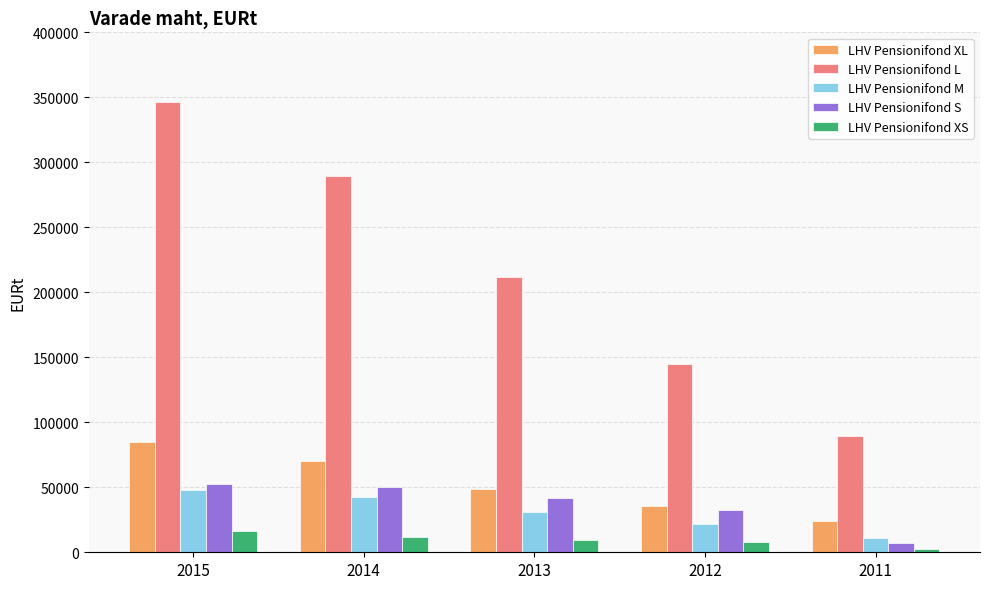

How many groups of bars are there?

5